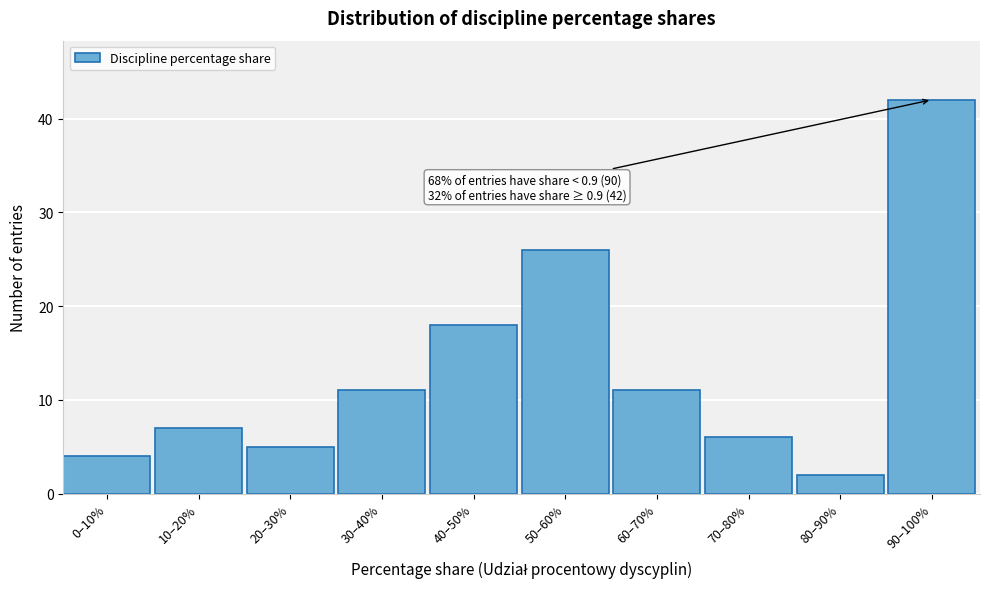

Reading left to right, transcribe all the data shown in this chart.

0–10%=4	10–20%=7	20–30%=5	30–40%=11	40–50%=18	50–60%=26	60–70%=11	70–80%=6	80–90%=2	90–100%=42